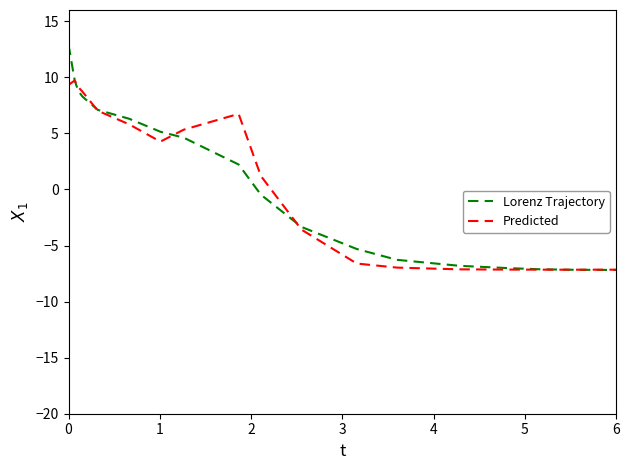

What is the minimum value shown in the chart?

-7.2